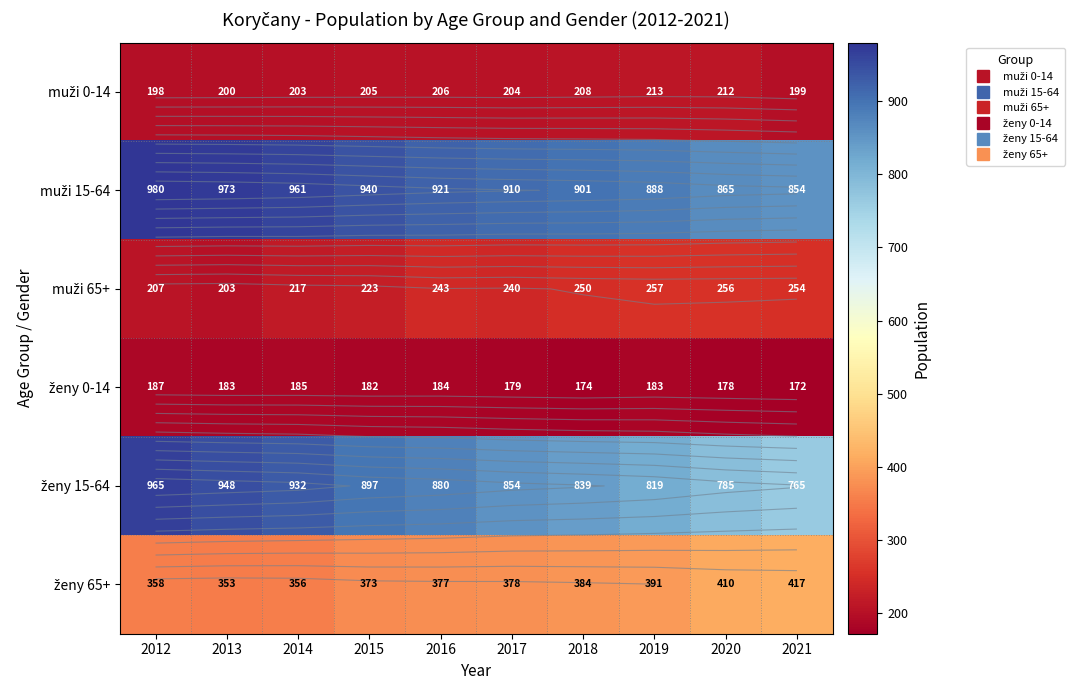

Which series has the largest range (max minus min)?

ženy 15-64